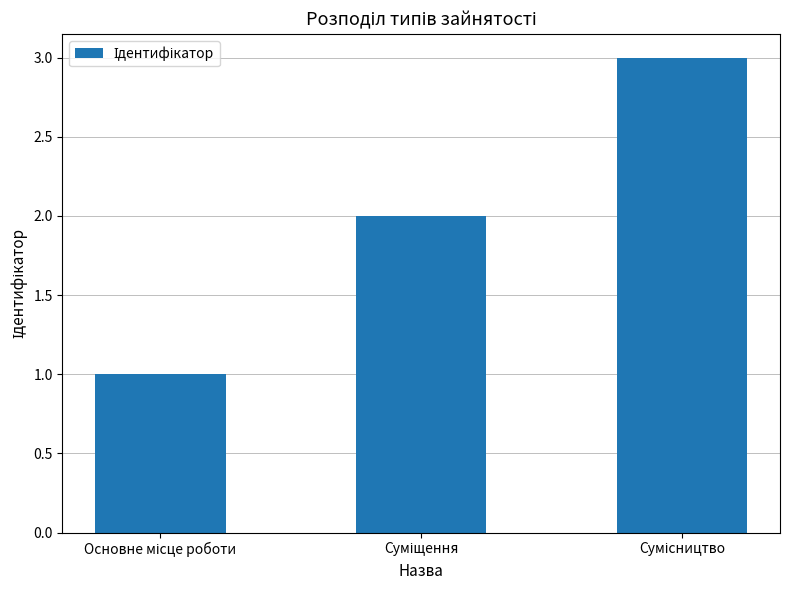

Does the chart contain stacked bars?

No